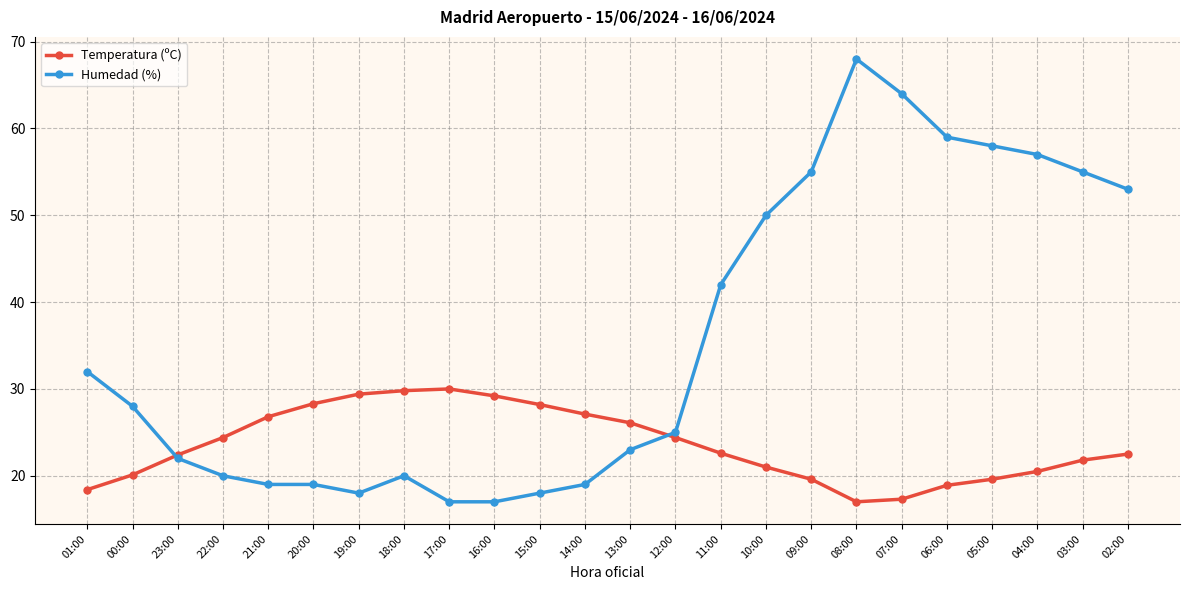

What is the label of the 3rd point from the right?

04:00